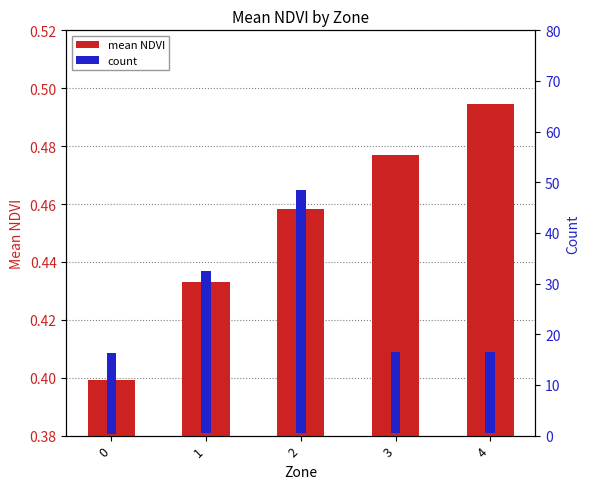

Reading left to right, extract all data points from this chart.

mean NDVI: 0=0.4	1=0.4	2=0.5	3=0.5	4=0.5
count: 0=16.0	1=32.0	2=48.0	3=16.0	4=16.0